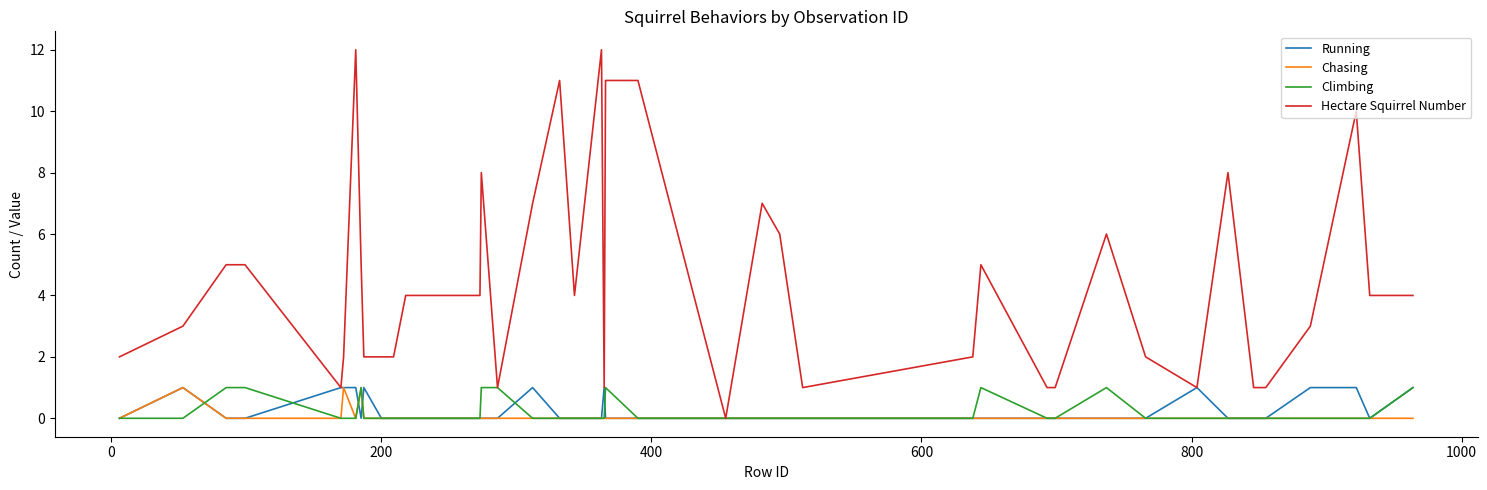

What is the difference between the second highest and minimum values in the Chasing series?

1